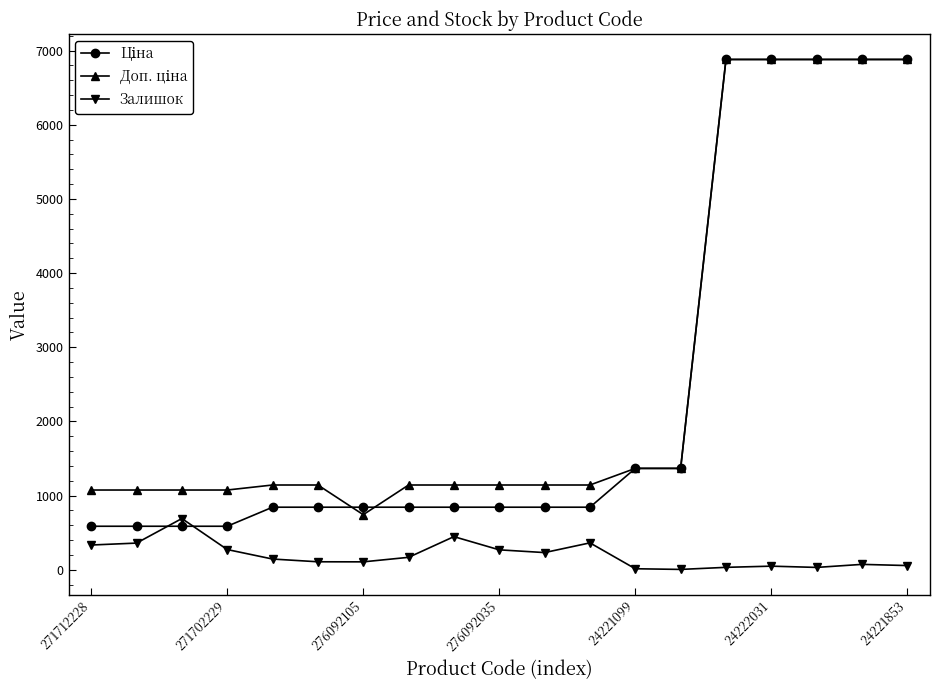

In Залишок, how many points are lower than both neighbors (excluding endpoints)?

4